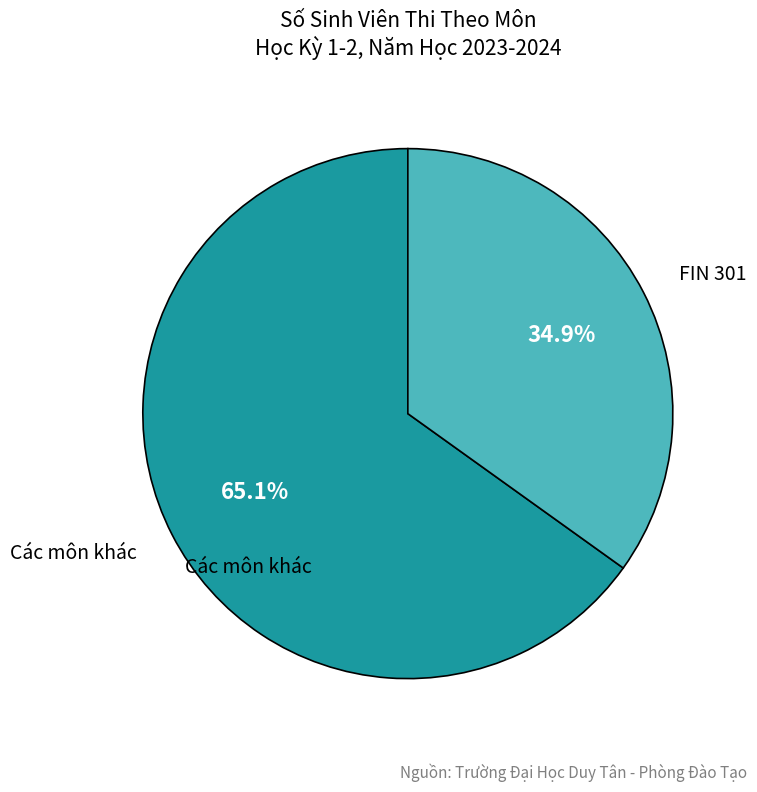

Does any single category account for the majority?

Yes